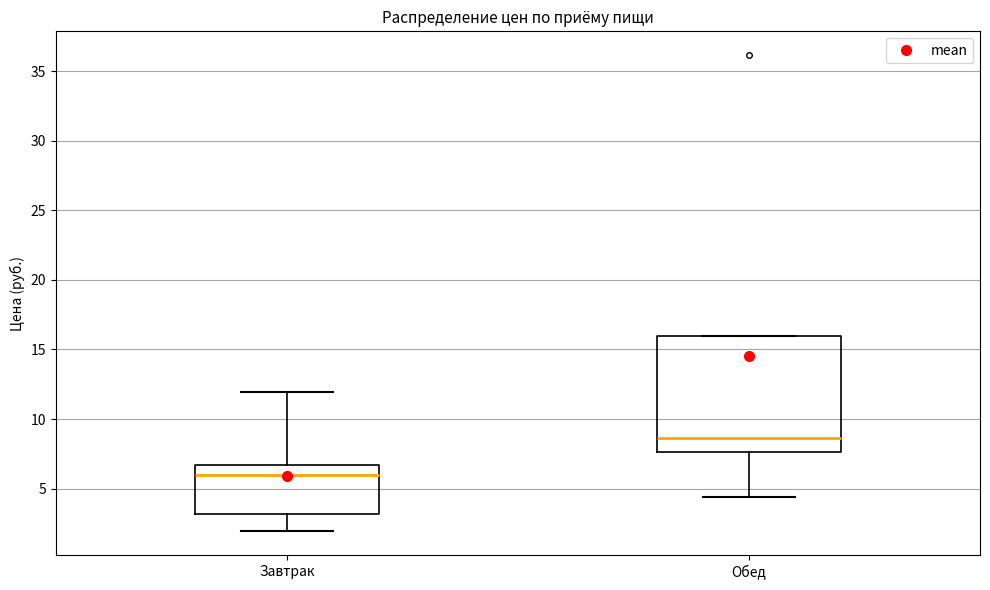

Reading left to right, read every box against the y-axis: the position of its median line, the range the box covers, and the ends of its whiskers. The values are not printed on the chart, so give them approximately, as read against the axis.

Завтрак: median 6.0, box 3.0 to 6.5, whiskers 2.0 to 12.0
Обед: median 8.5, box 7.5 to 16.0, whiskers 4.5 to 16.0